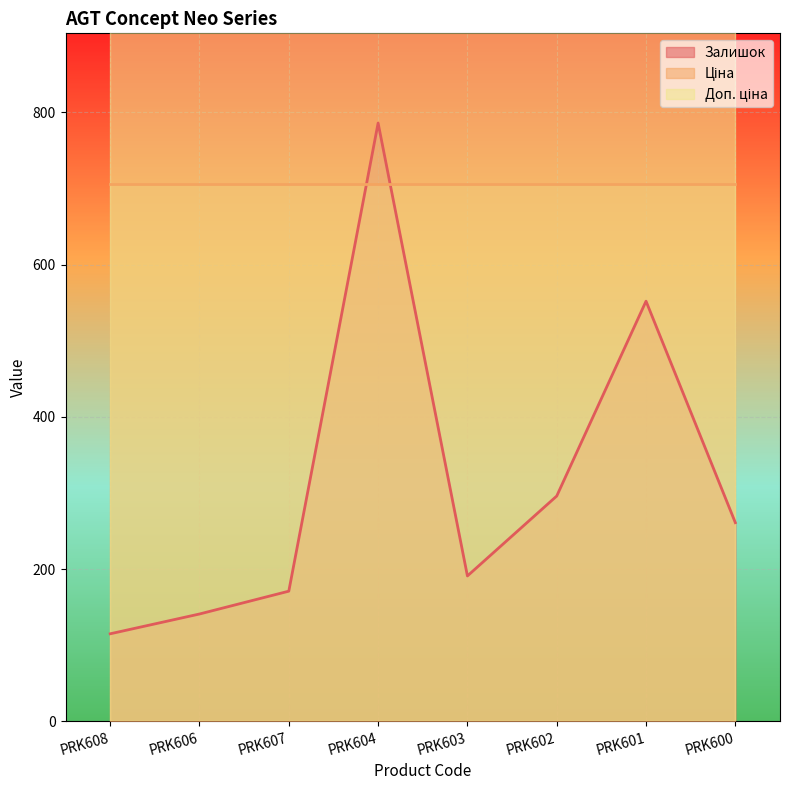

What is the value of the Ціна point at the 7th from the left?

705.5